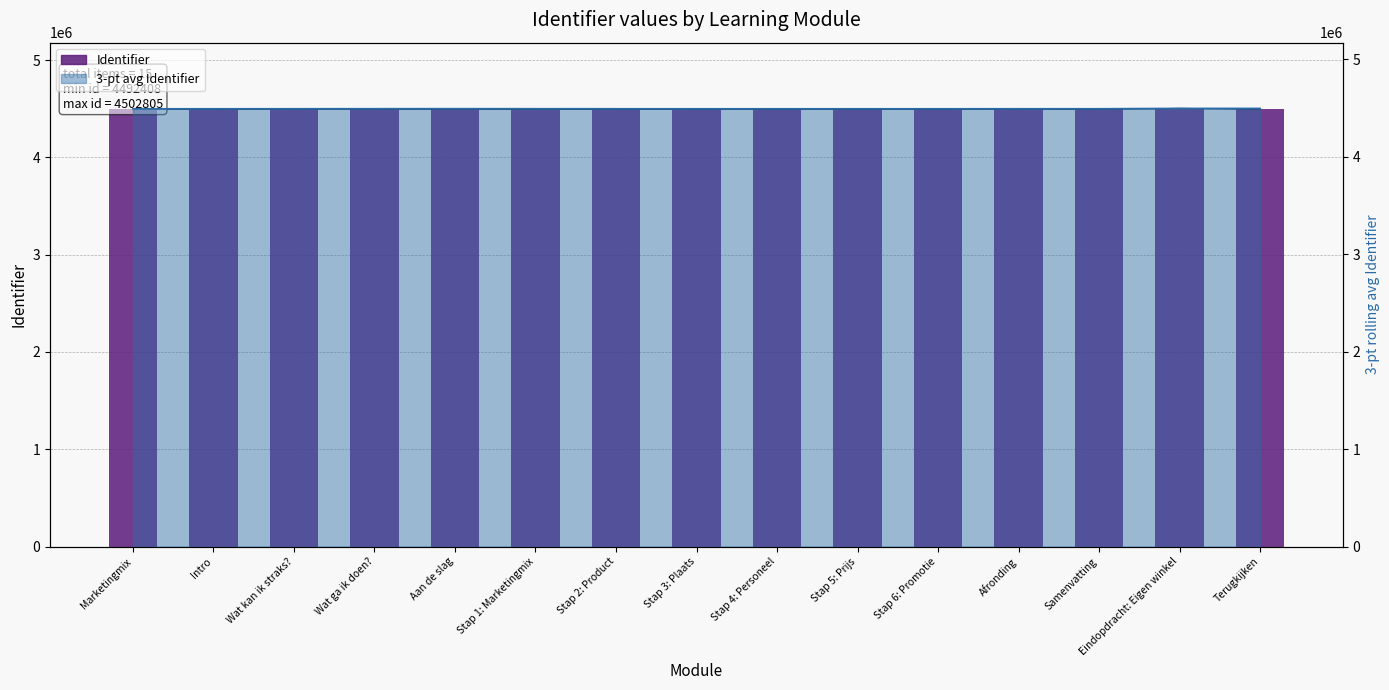

Reading left to right, extract all data points from this chart.

Marketingmix=4492408	Intro=4492409	Wat kan ik straks?=4493703	Wat ga ik doen?=4493704	Aan de slag=4493705	Stap 1: Marketingmix=4492413	Stap 2: Product=4492415	Stap 3: Plaats=4492417	Stap 4: Personeel=4492419	Stap 5: Prijs=4492421	Stap 6: Promotie=4492423	Afronding=4493706	Samenvatting=4492427	Eindopdracht: Eigen winkel=4502805	Terugkijken=4493707